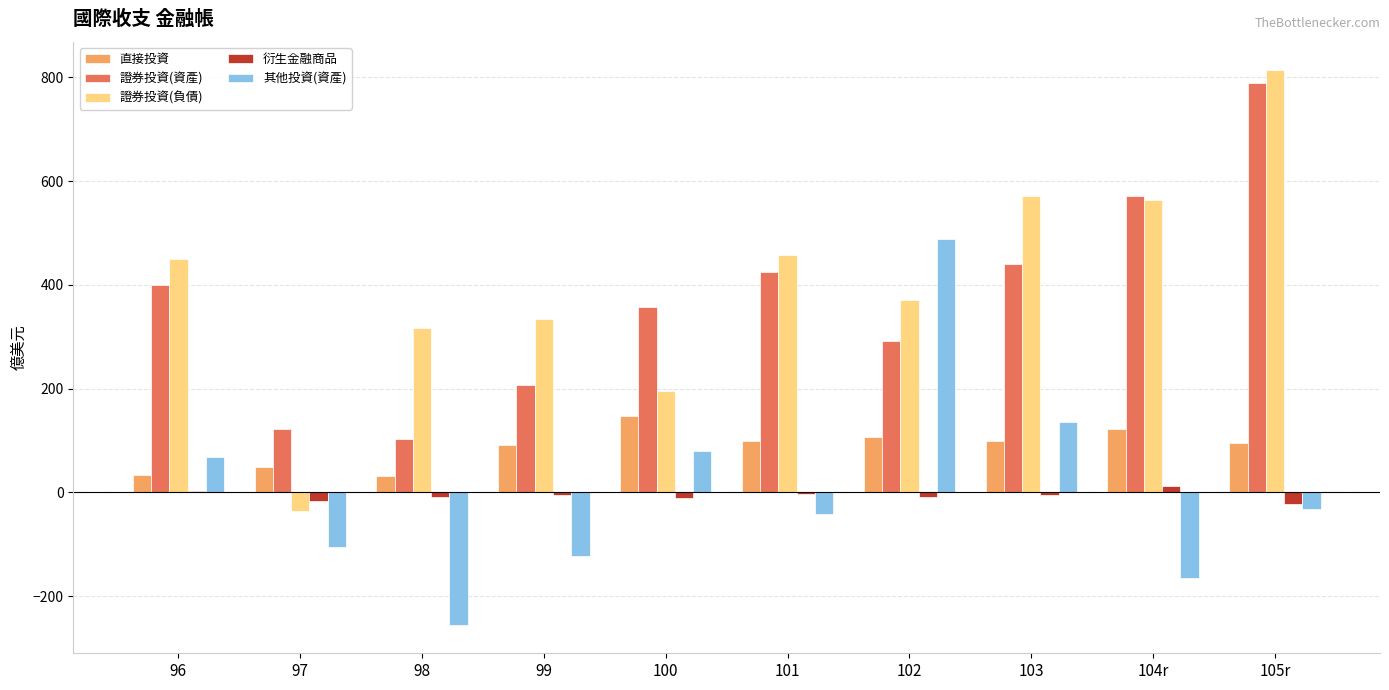

Which series changed the most between 98 and 102?

其他投資(資產)